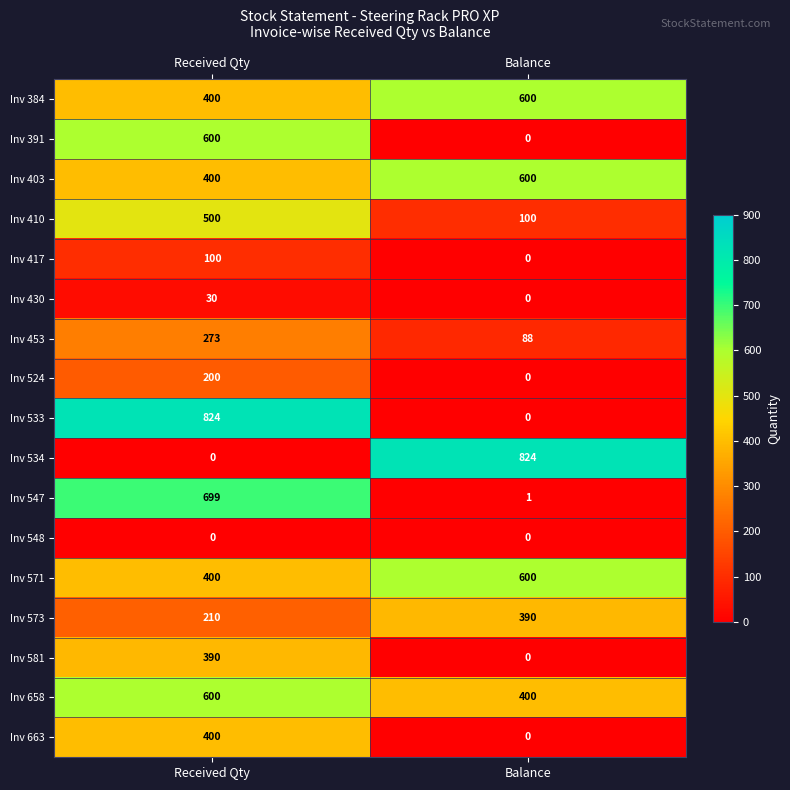

Count the number of categories in the chart.

2